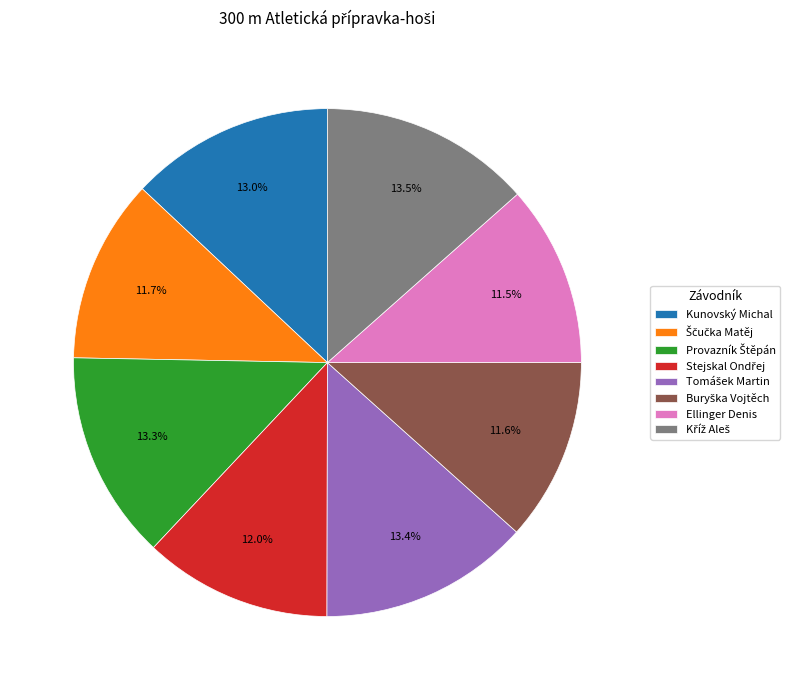

Combined, do Ellinger Denis and Kunovský Michal account for over 50%?

No